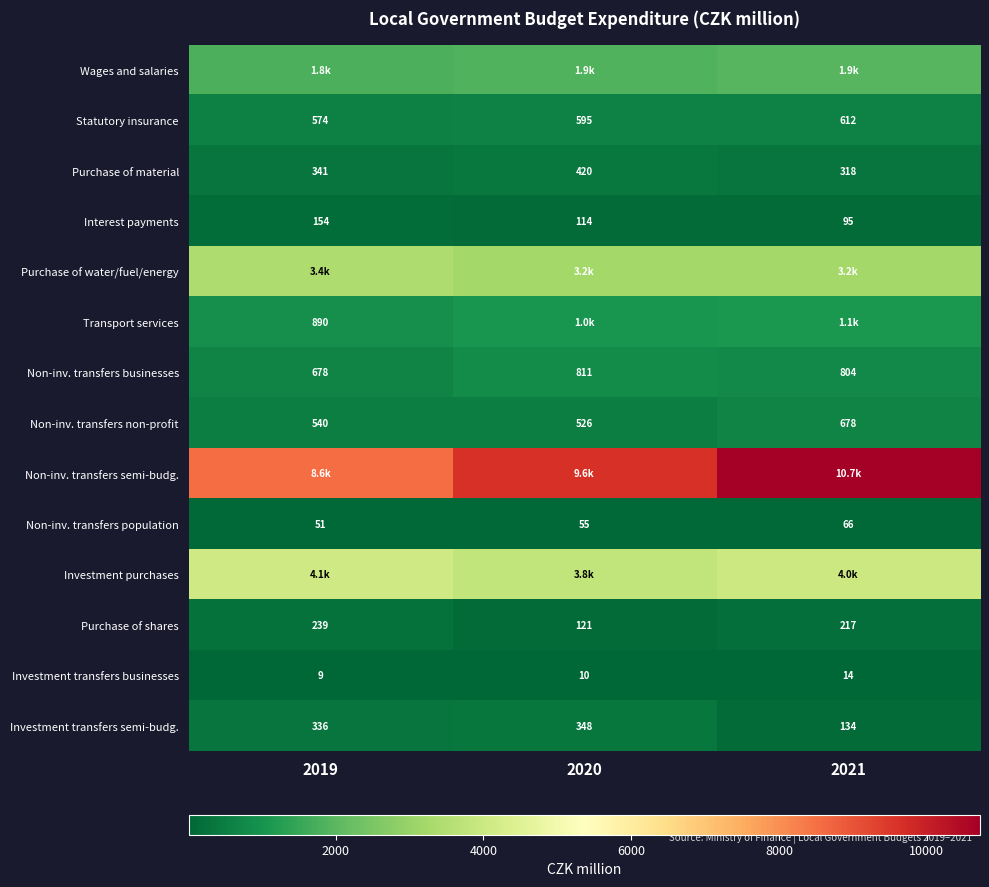

Which has a higher value, 2021 or 2019?

2021